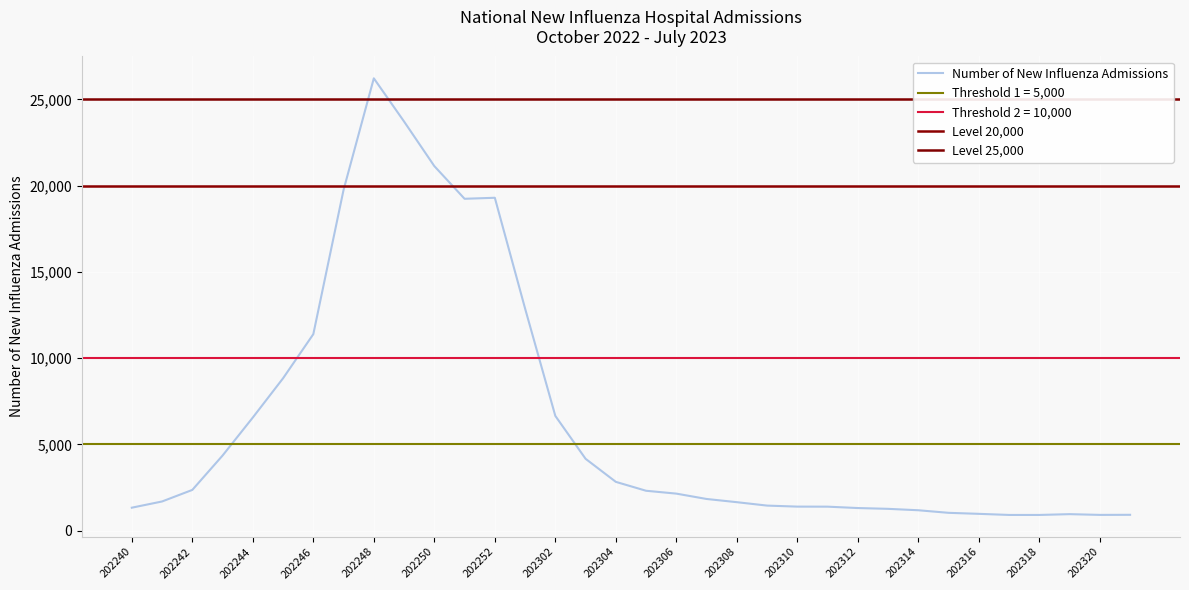

Reading left to right, what are all the values shown in this chart?

1332	1692	2362	4354	6559	8834	11391	19756	26221	23717	21133	19238	19297	12879	6653	4166	2829	2313	2147	1837	1651	1453	1394	1391	1311	1265	1183	1034	975	911	911	957	914	919